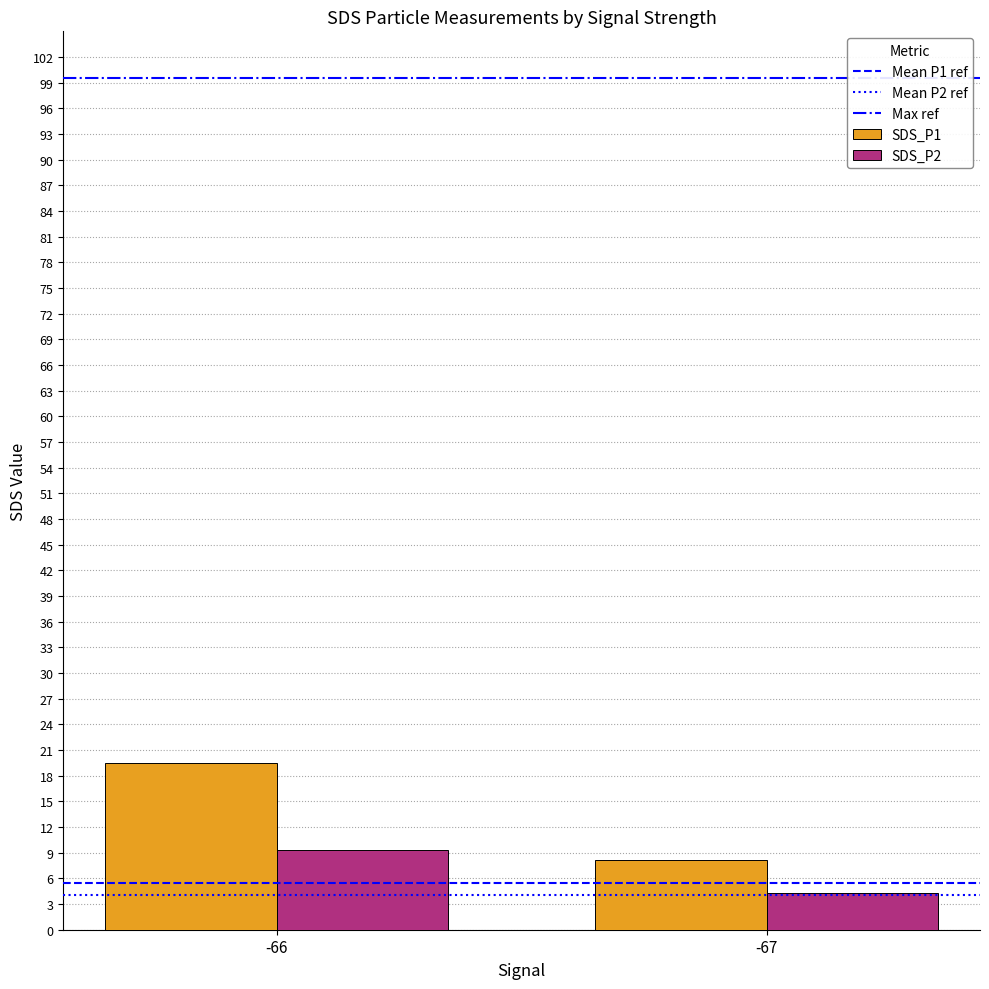

What is the difference between the maximum and minimum values in the SDS_P1 series?

11.3